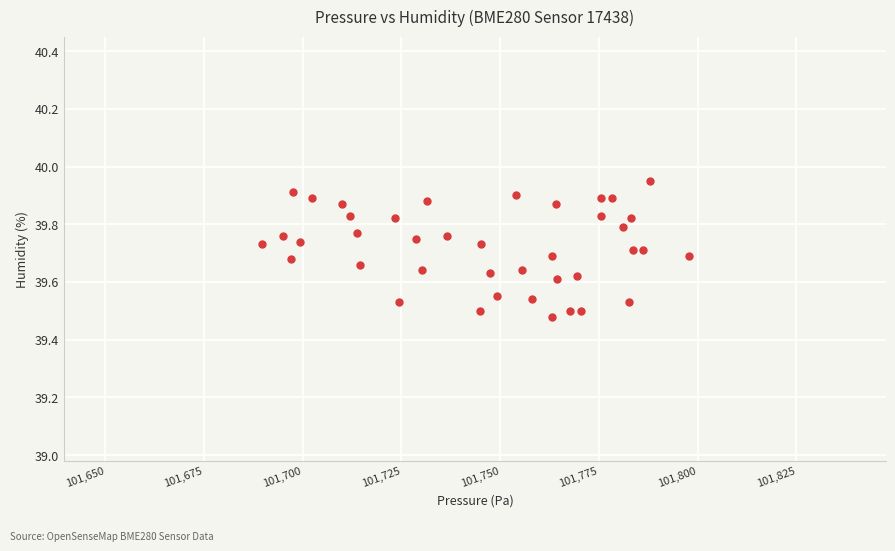

What is the range of X values (max minus min)?

108.1